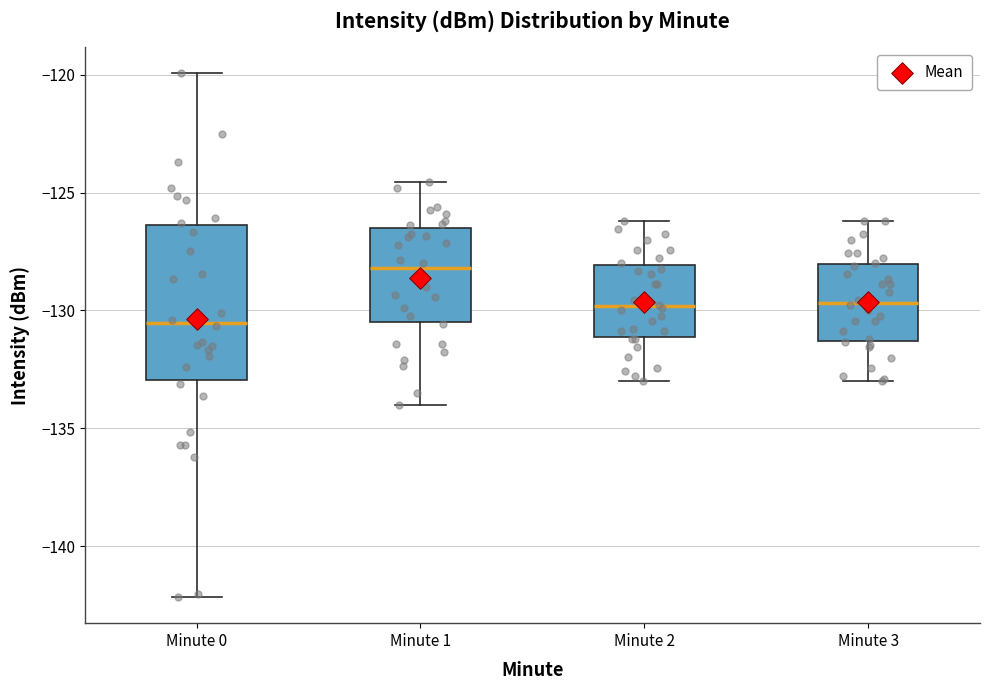

Which box's median line is the highest?

Minute 1